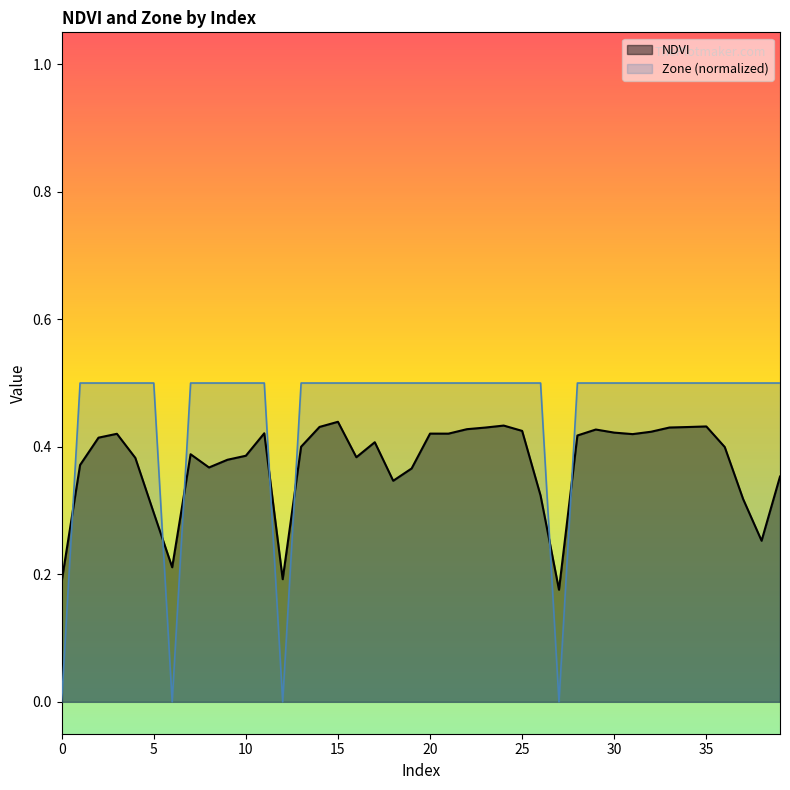

Is it true that NDVI equals 0.4 at 4?

True